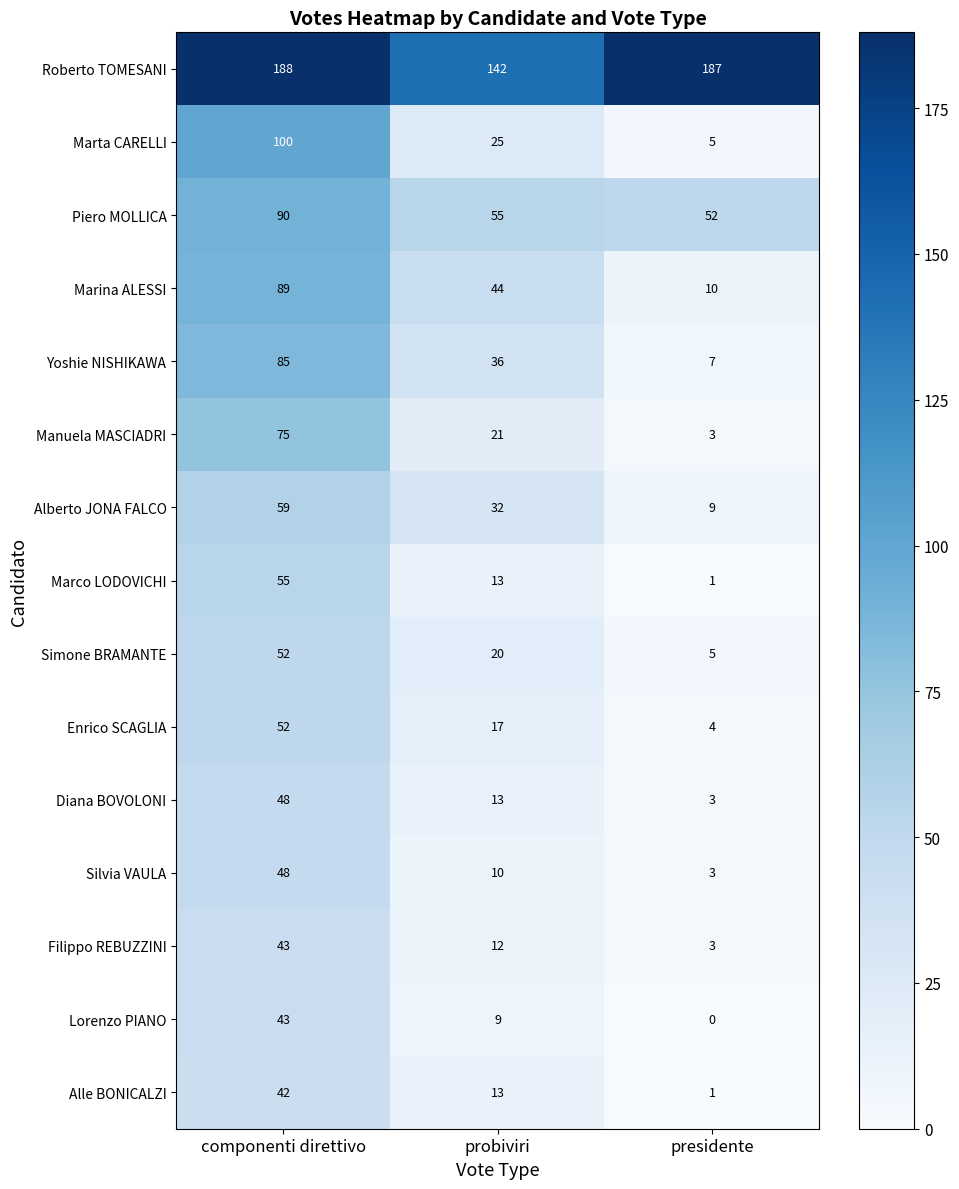

What is the total value across all series at componenti direttivo?

1069